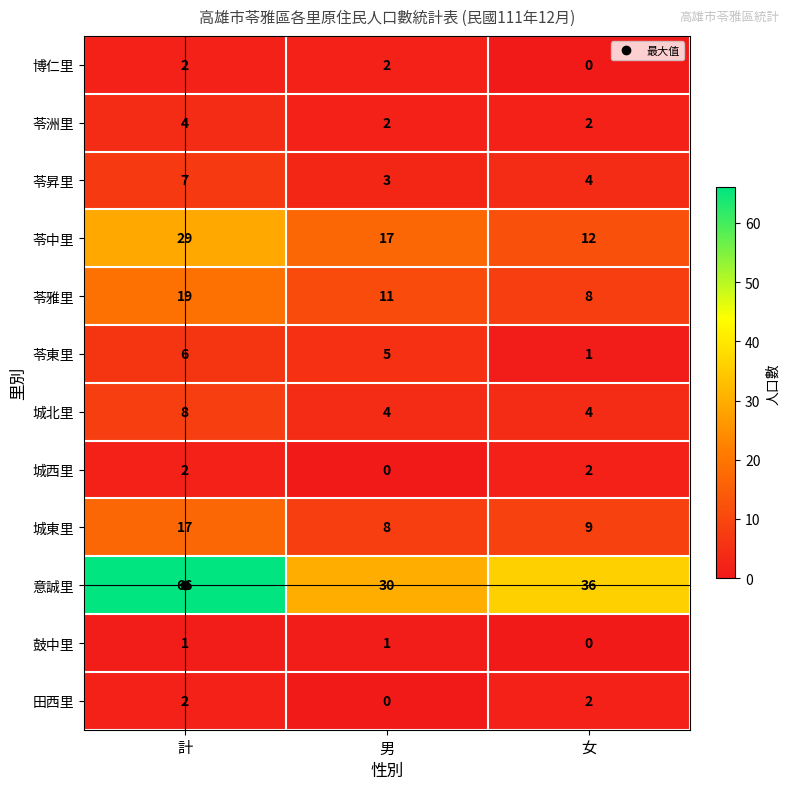

What is the maximum value shown in the chart?

66